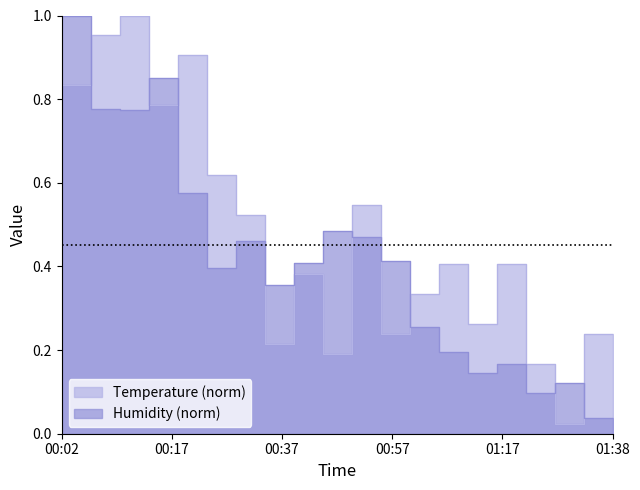

At which category is the sum across all series the highest?

00:02